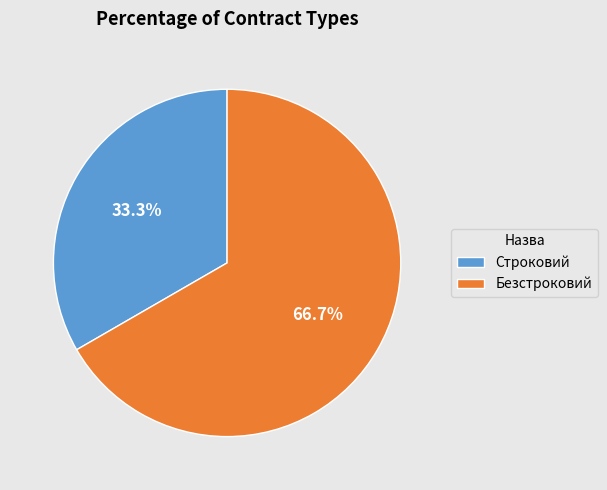

Which category has the smallest portion of the pie?

Строковий